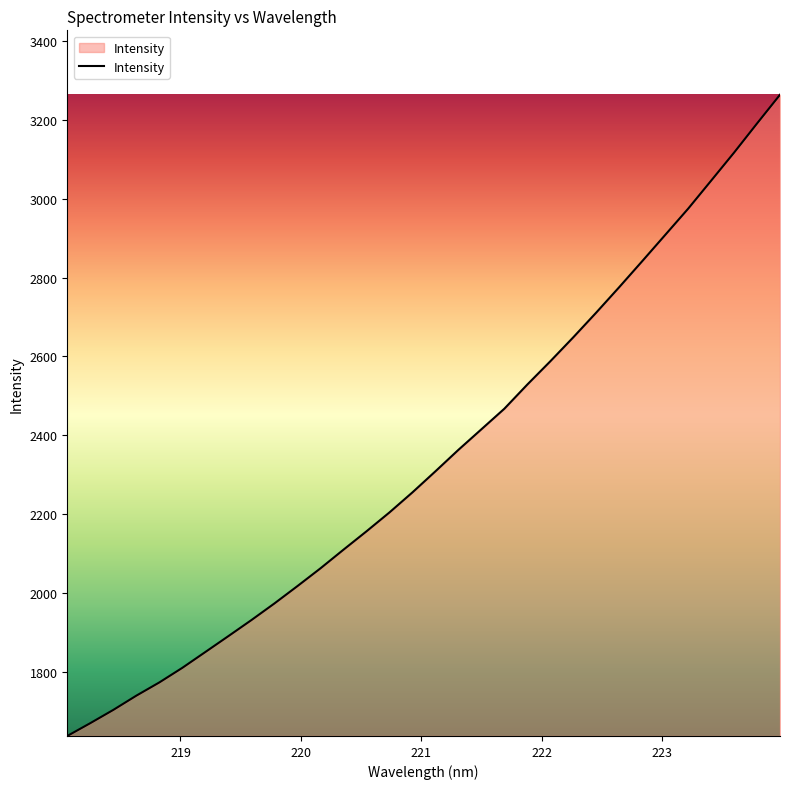

What is the difference between the maximum and minimum values?

1624.7